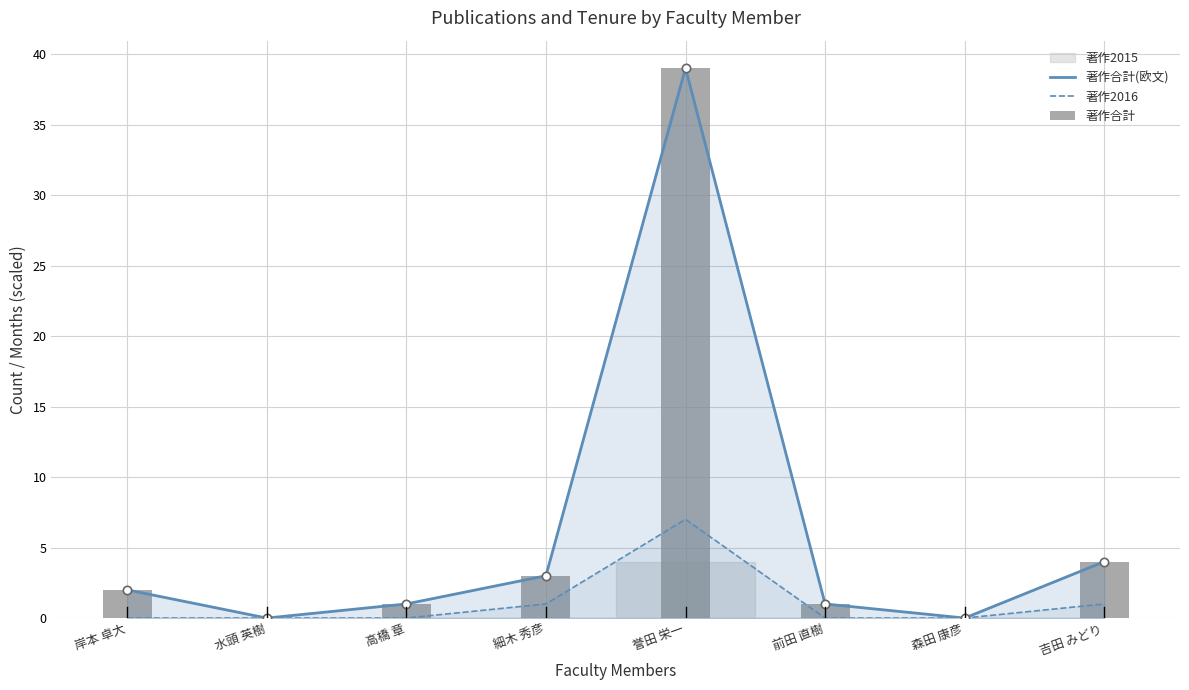

List the labels in order of 著作合計(欧文) value, smallest first.

水頭 英樹, 森田 康彦, 高橋 章, 前田 直樹, 岸本 卓大, 細木 秀彦, 吉田 みどり, 誉田 栄一